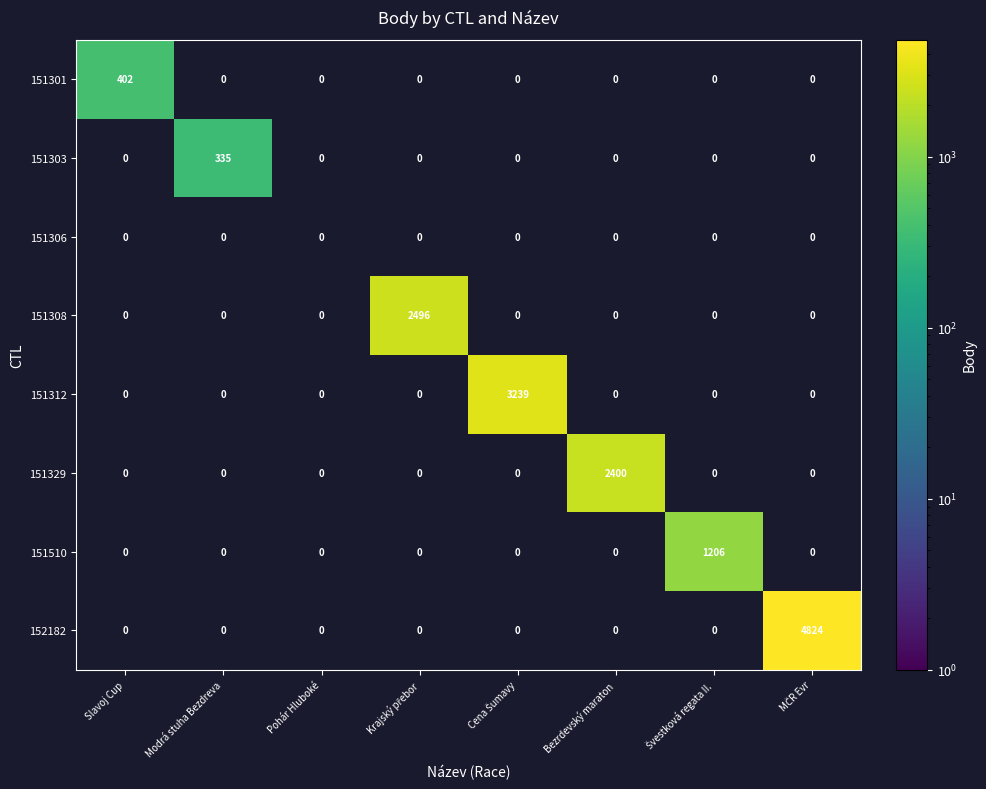

Which series has the largest total across all categories?

152182